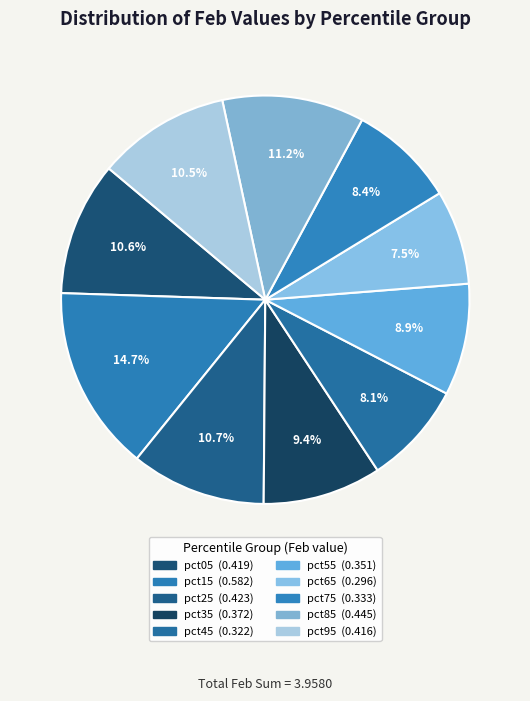

Count the number of slices in the pie.

10